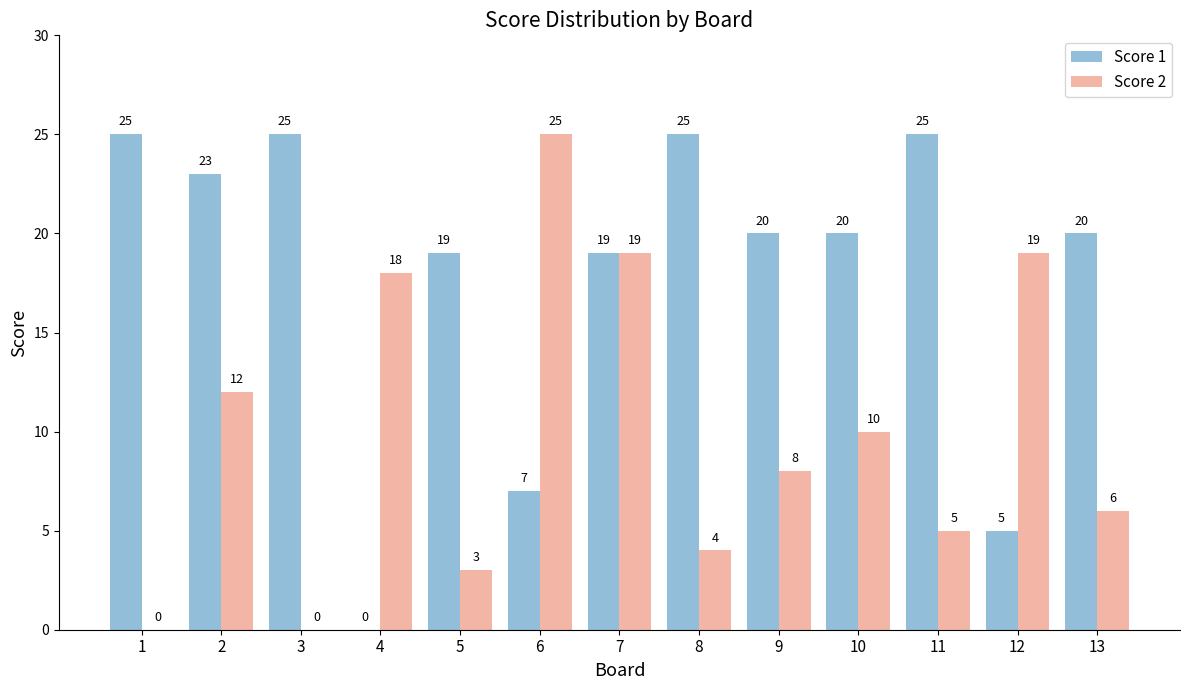

Reading left to right, list all the values displayed in this chart.

Score 1: 1=25	2=23	3=25	4=0	5=19	6=7	7=19	8=25	9=20	10=20	11=25	12=5	13=20
Score 2: 1=0	2=12	3=0	4=18	5=3	6=25	7=19	8=4	9=8	10=10	11=5	12=19	13=6